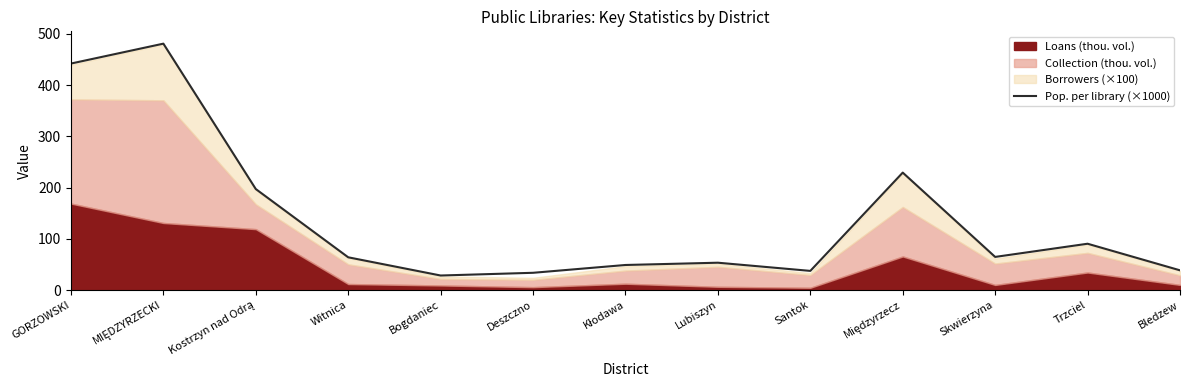

What is the label of the 3rd point from the right?

Skwierzyna